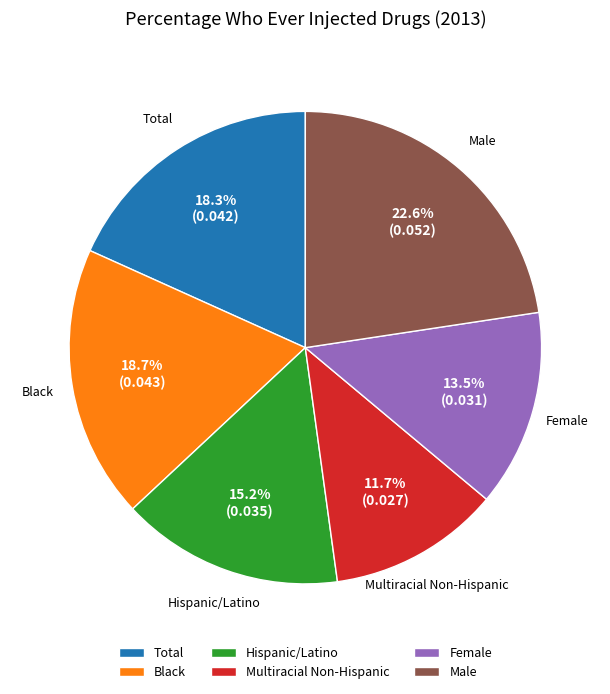

What percentage is the Male slice, to the nearest percent?

23%